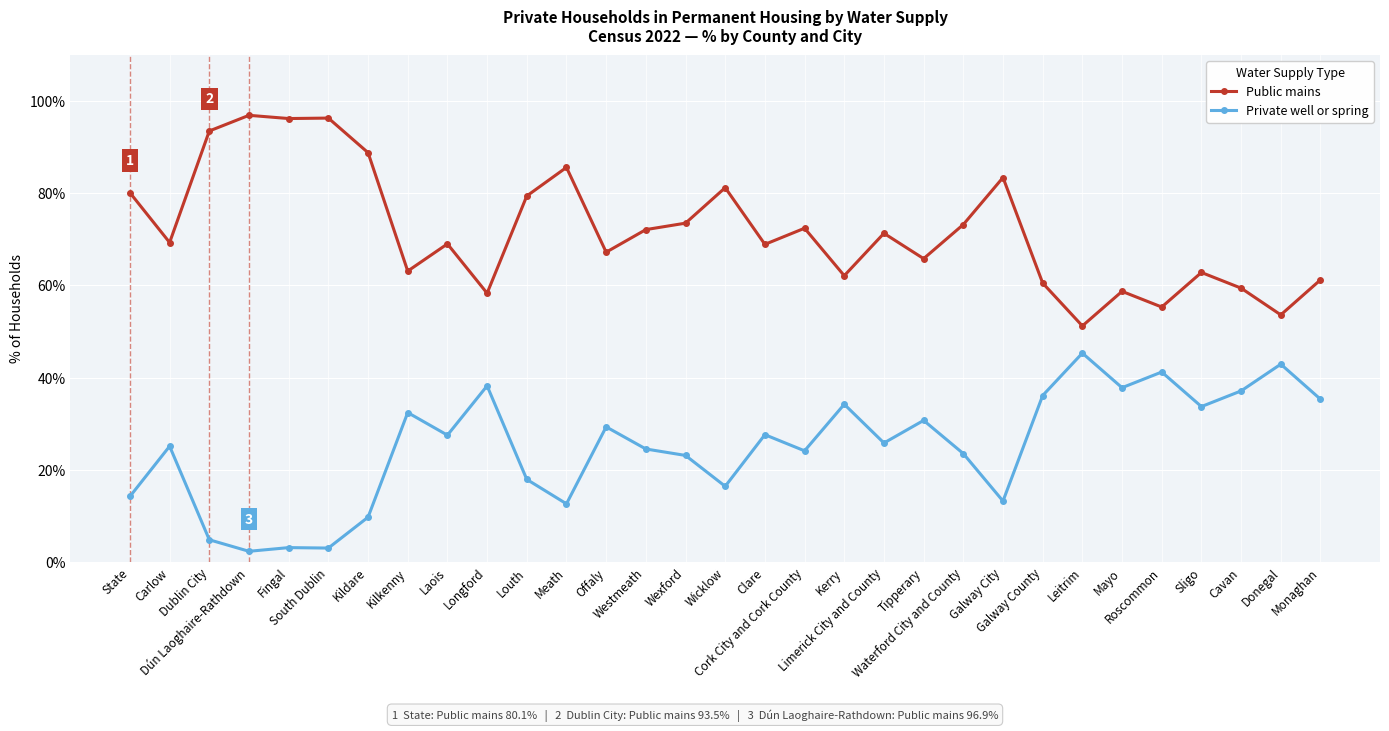

What is the value of the Public mains point at the 28th from the left?

62.8